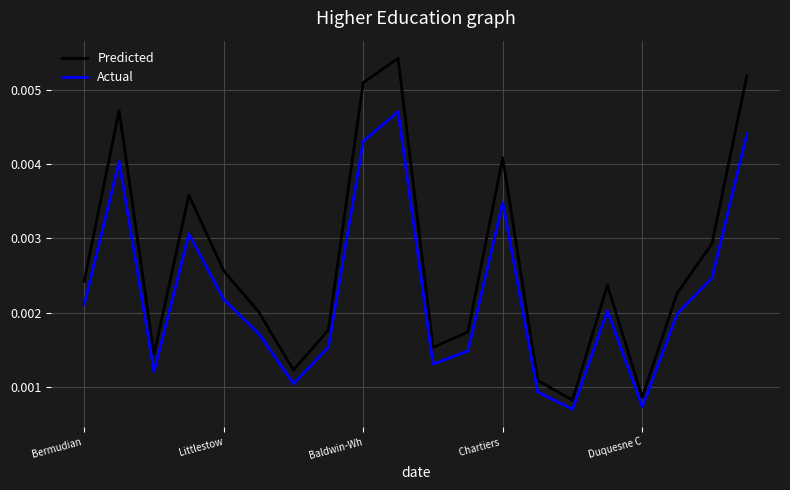

Which series has the largest total across all categories?

Predicted